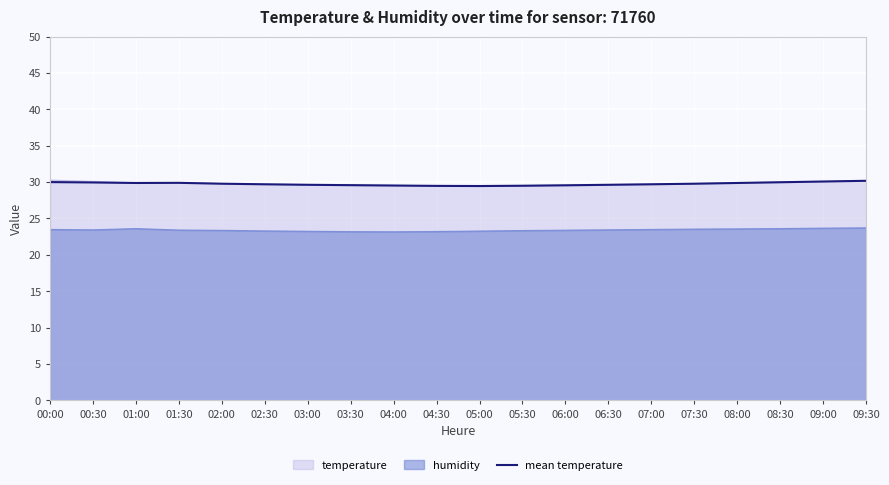

What is the difference between the values at 02:00 and 05:30?

0.3